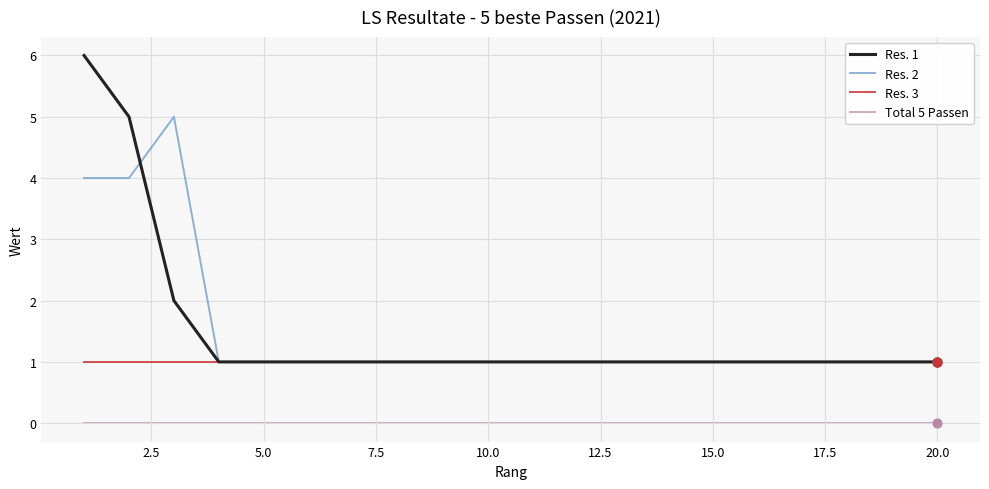

Which series has the widest spread of values?

Res. 1